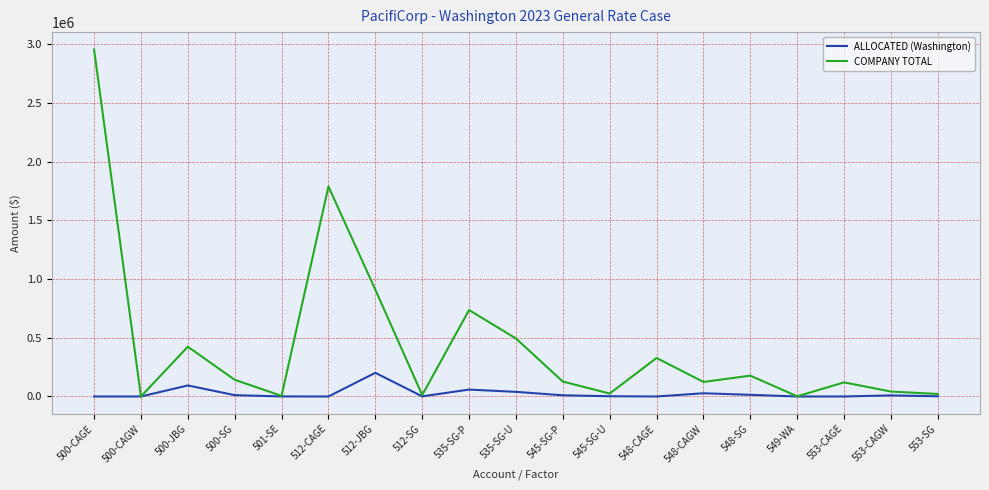

List the series in order of their peak value, highest first.

COMPANY TOTAL, ALLOCATED (Washington)